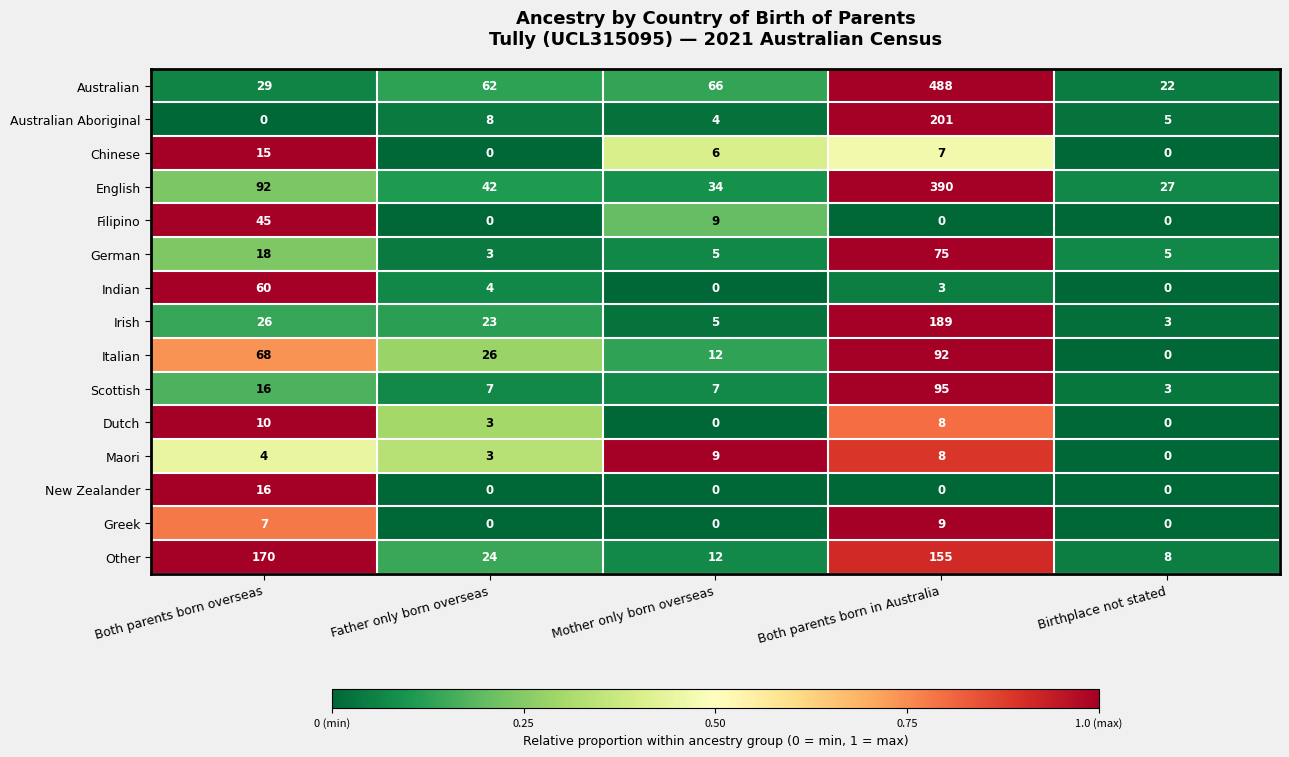

How many data points does each series have?

5